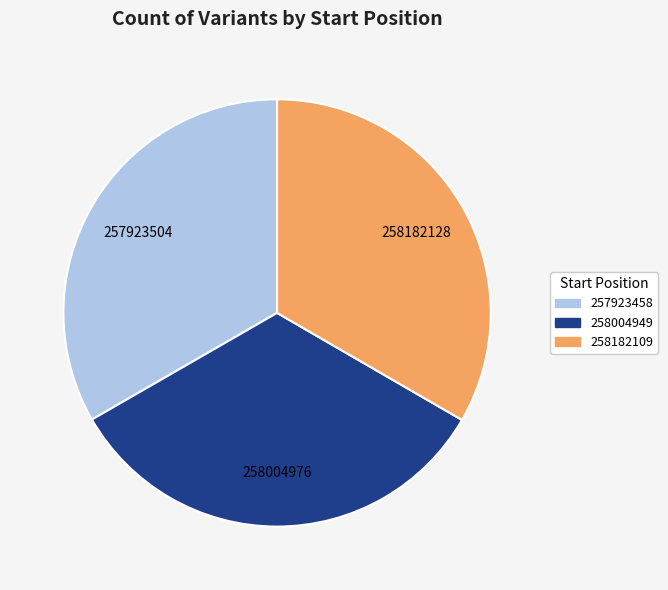

Is it true that 258004949 is 33% of the pie?

True